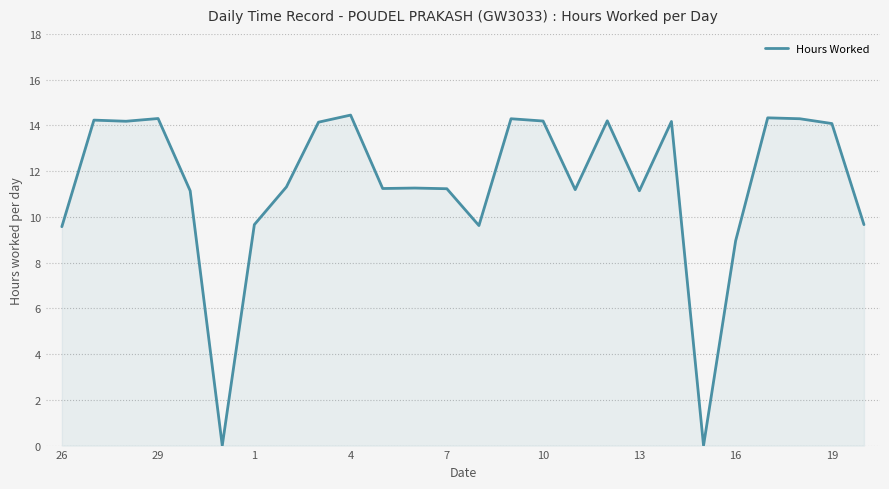

How many lines are shown in the chart?

1